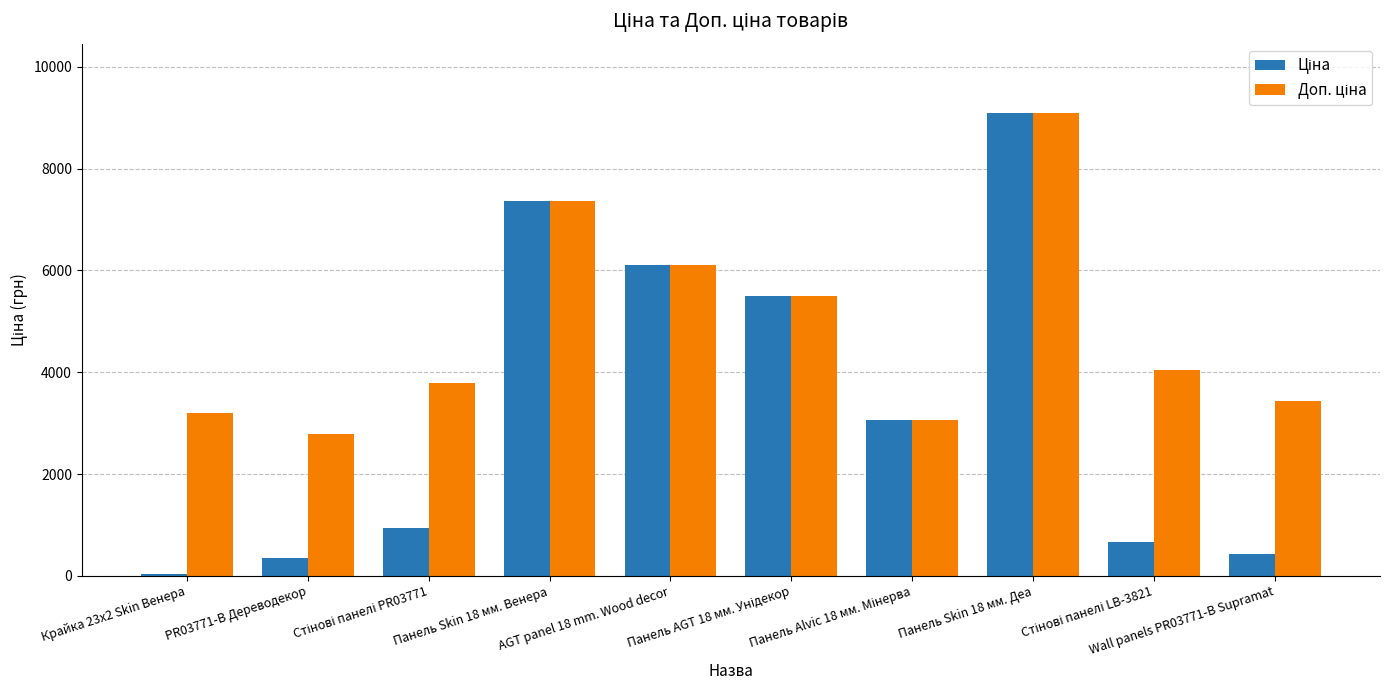

At how many categories does at least one series exceed 5140?

4